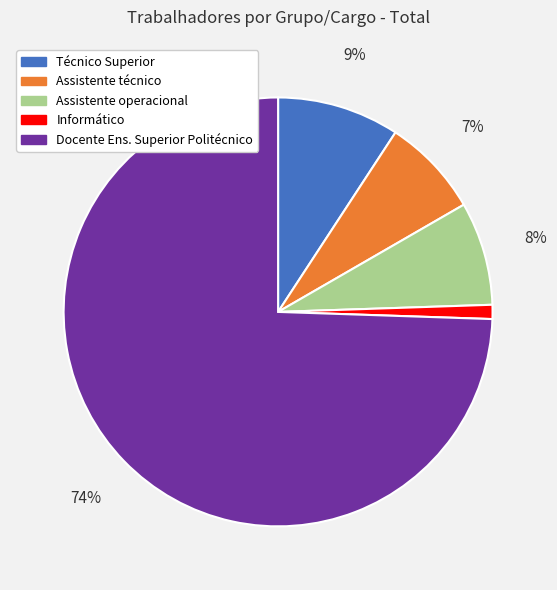

Which has a higher value, Docente Ens. Superior Politécnico or Técnico Superior?

Docente Ens. Superior Politécnico